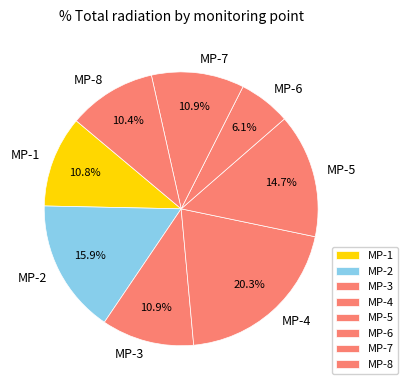

What is the smallest slice in the pie chart?

MP-6